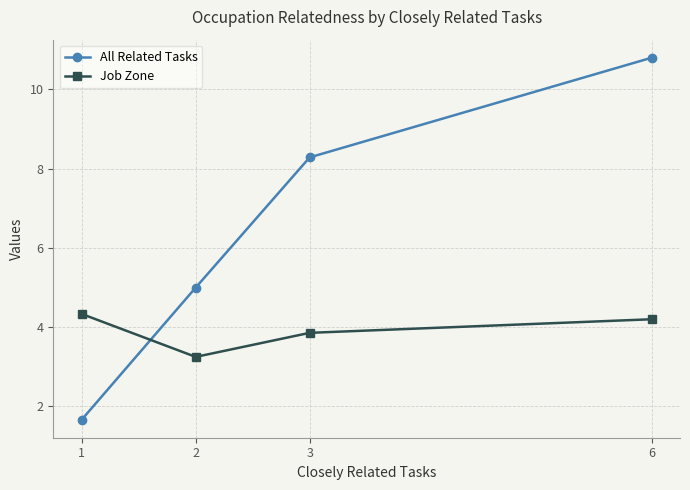

List the labels in order of All Related Tasks value, smallest first.

1, 2, 3, 6